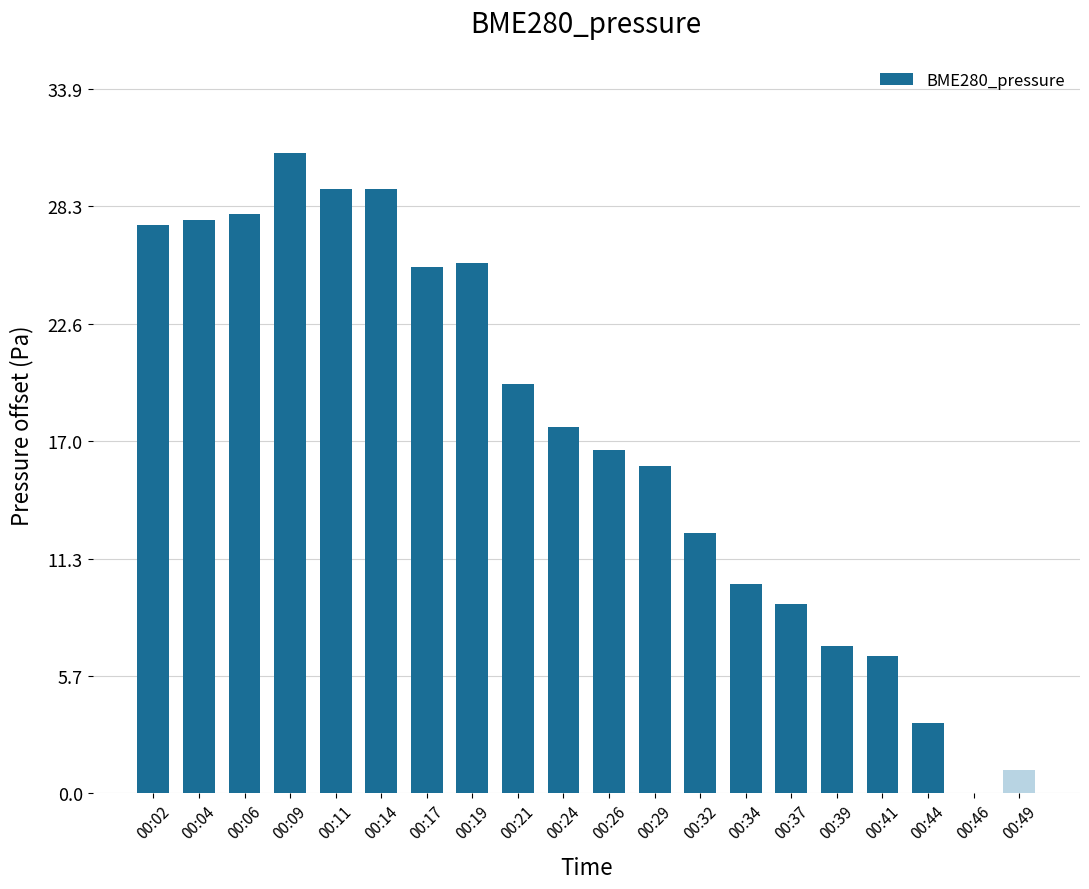

Where does the data first go above 17?

00:02